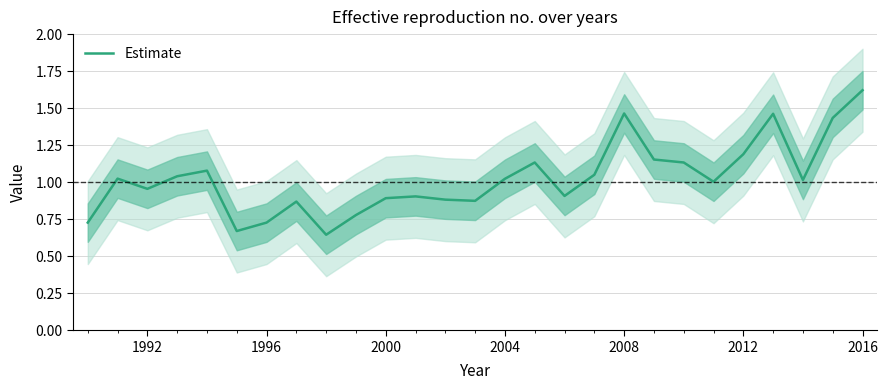

Reading right to left, what are all the values shown in this chart?

1.6	1.4	1.0	1.5	1.2	1.0	1.1	1.2	1.5	1.1	0.9	1.1	1.0	0.9	0.9	0.9	0.9	0.8	0.6	0.9	0.7	0.7	1.1	1.0	1.0	1.0	0.7